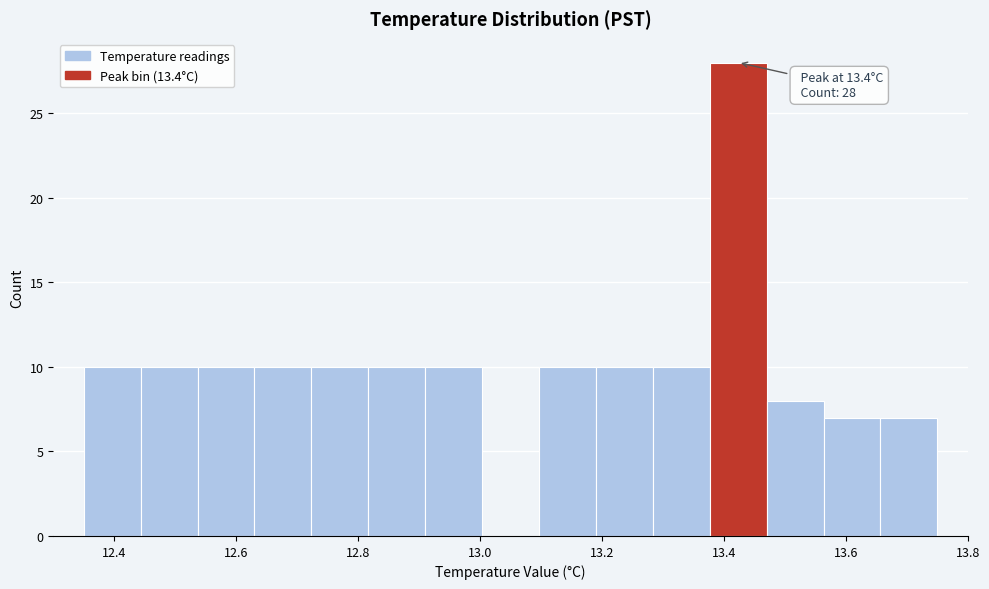

Over which range of the x-axis is the bar tallest?

13.38 to 13.48